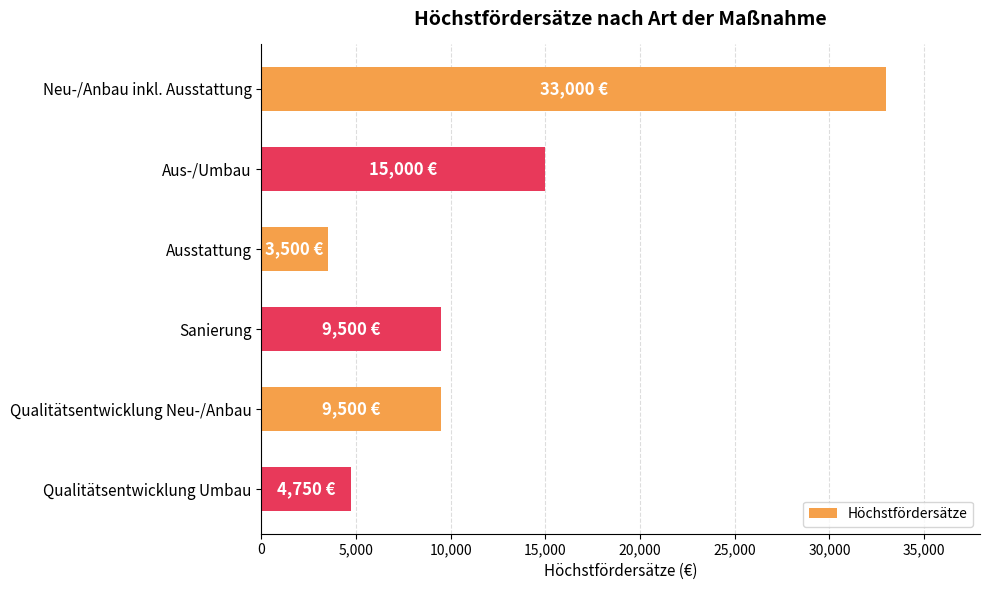

What is the average value?

12542